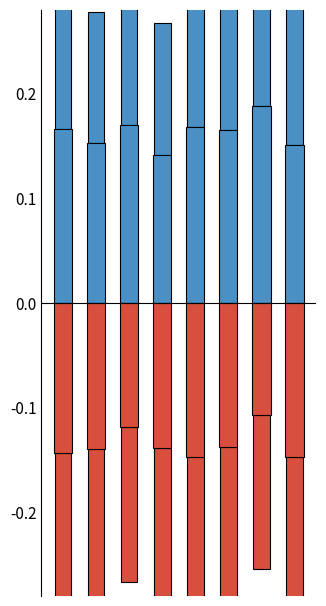

True or false: From employed (E-U) has a value of -0.1 at 6.

True